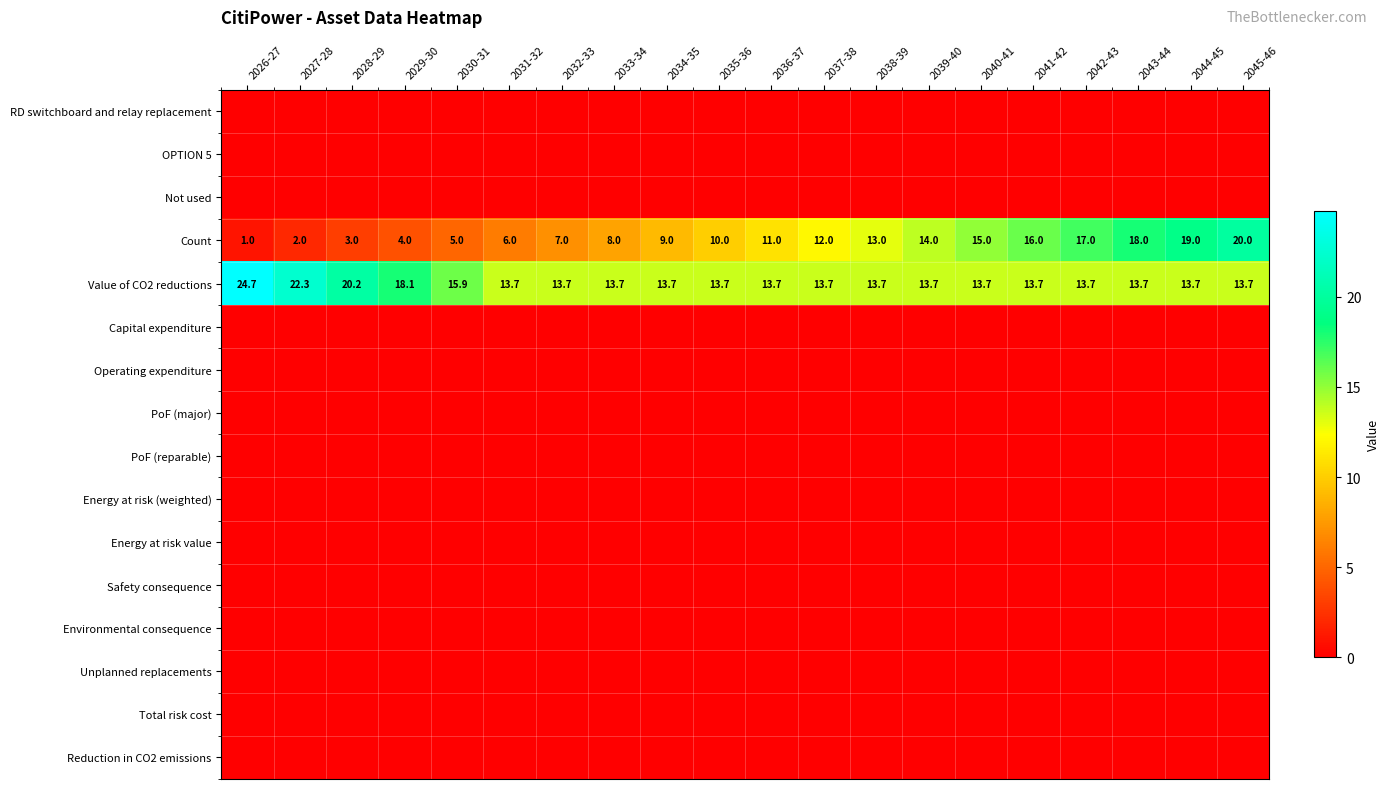

Is it true that Value of CO2 reductions equals 22.3 at 2037-38?

False